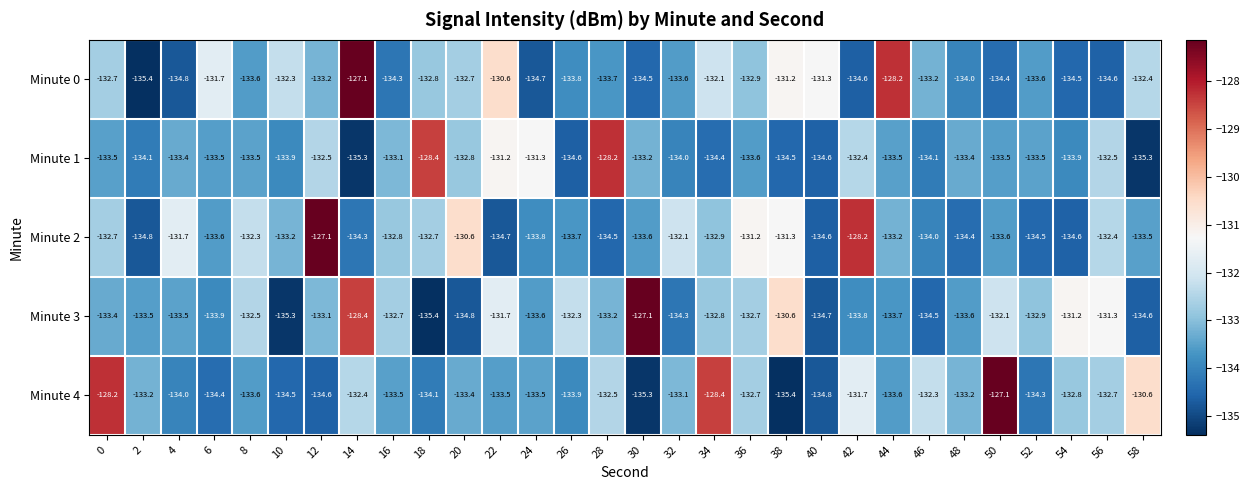

At which label is Minute 1 closest to -131?

22